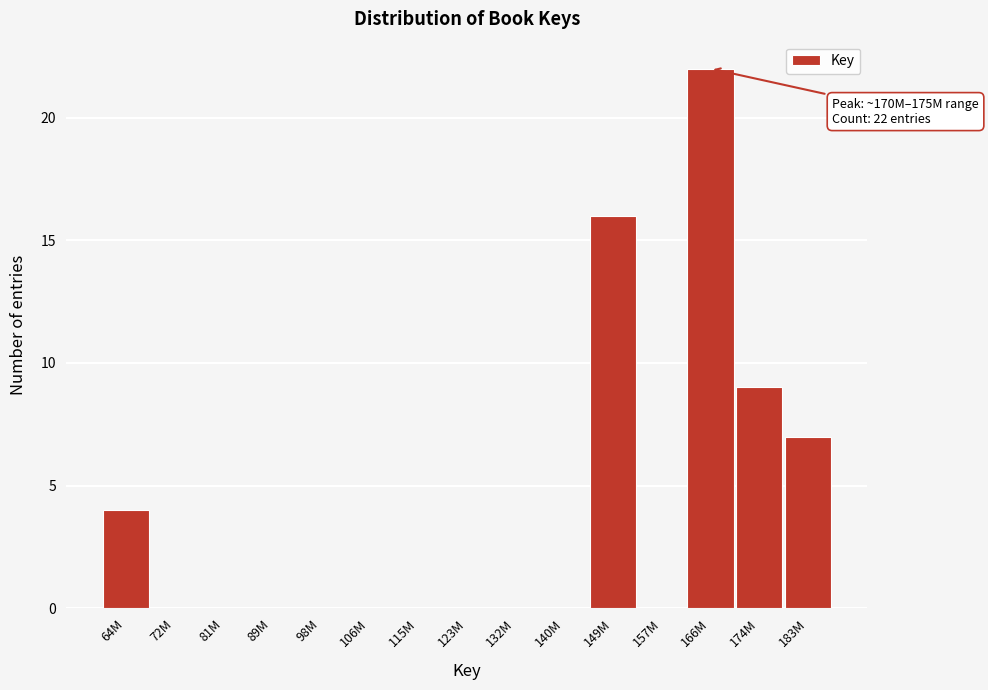

Is it true that the value at 149M is 22?

False